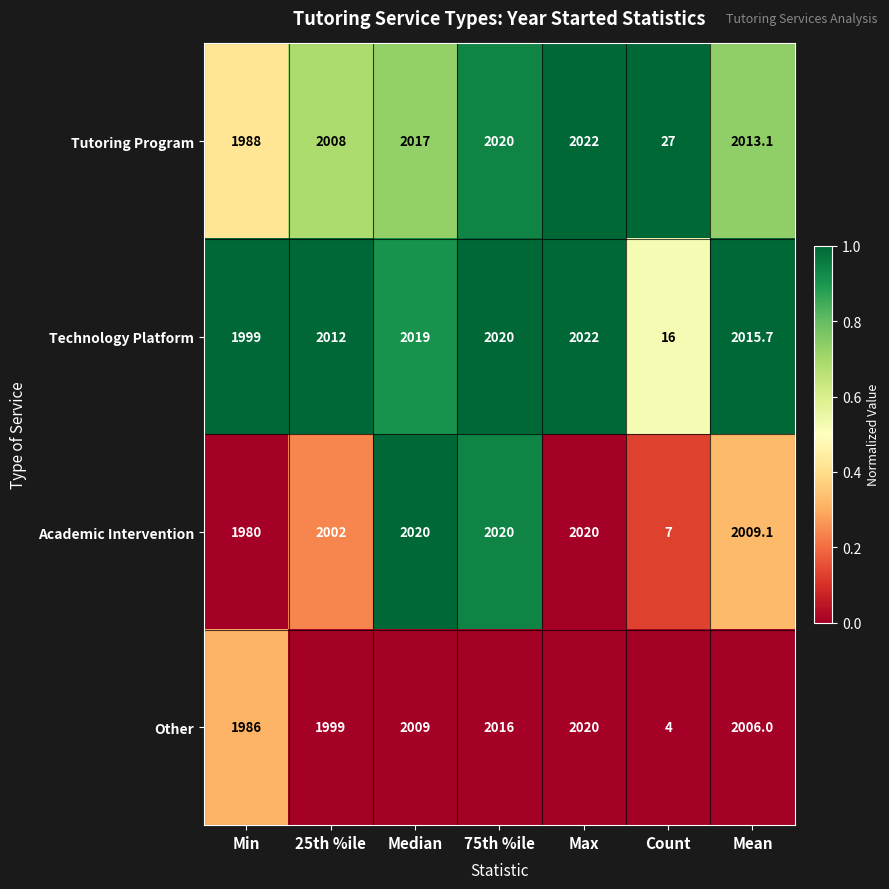

What is the difference between the second highest and second lowest values in the Tutoring Program series?

32.0